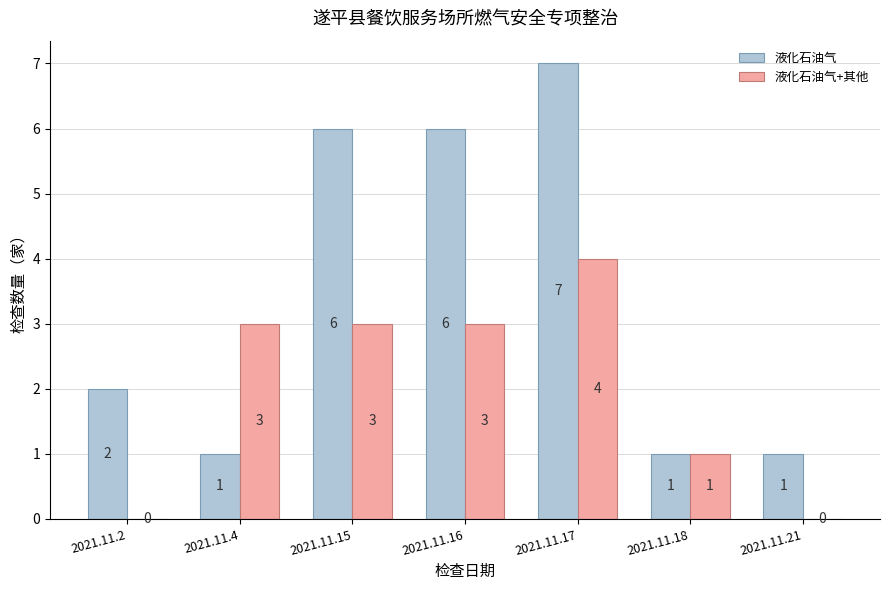

How many data points does each series have?

7